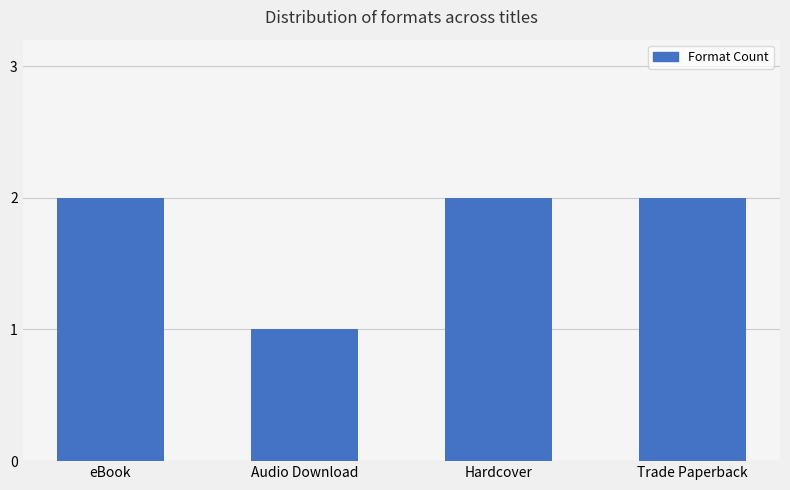

Reading left to right, transcribe all the data shown in this chart.

2	1	2	2